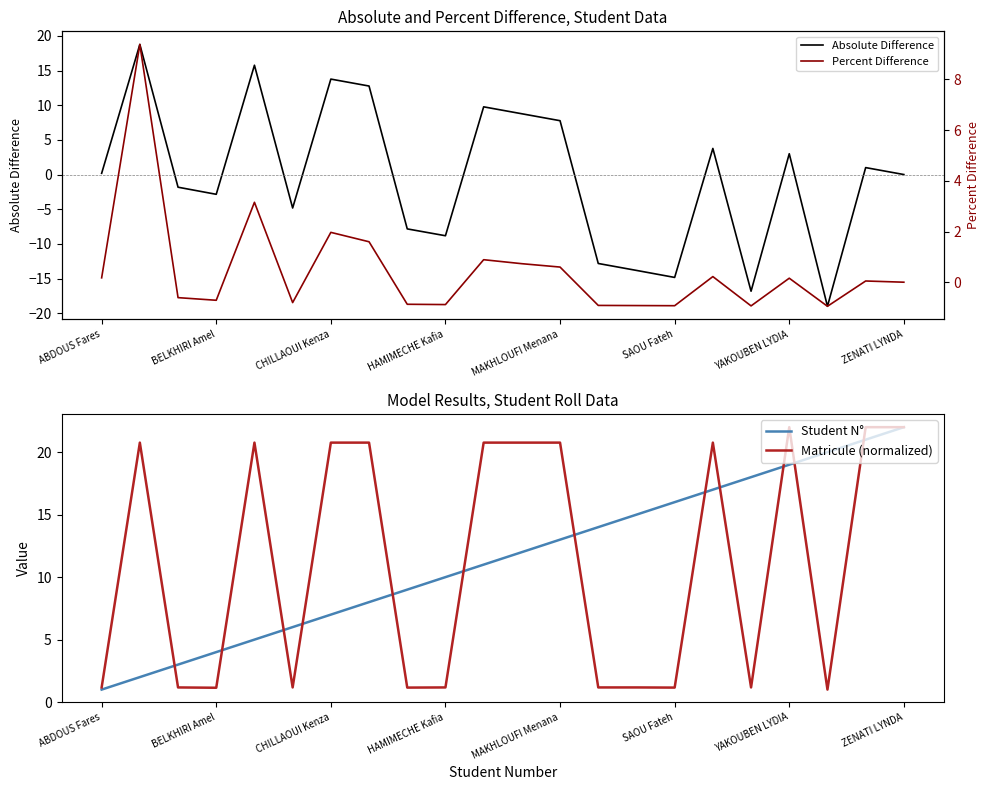

What is the maximum value shown in the chart?

22.0